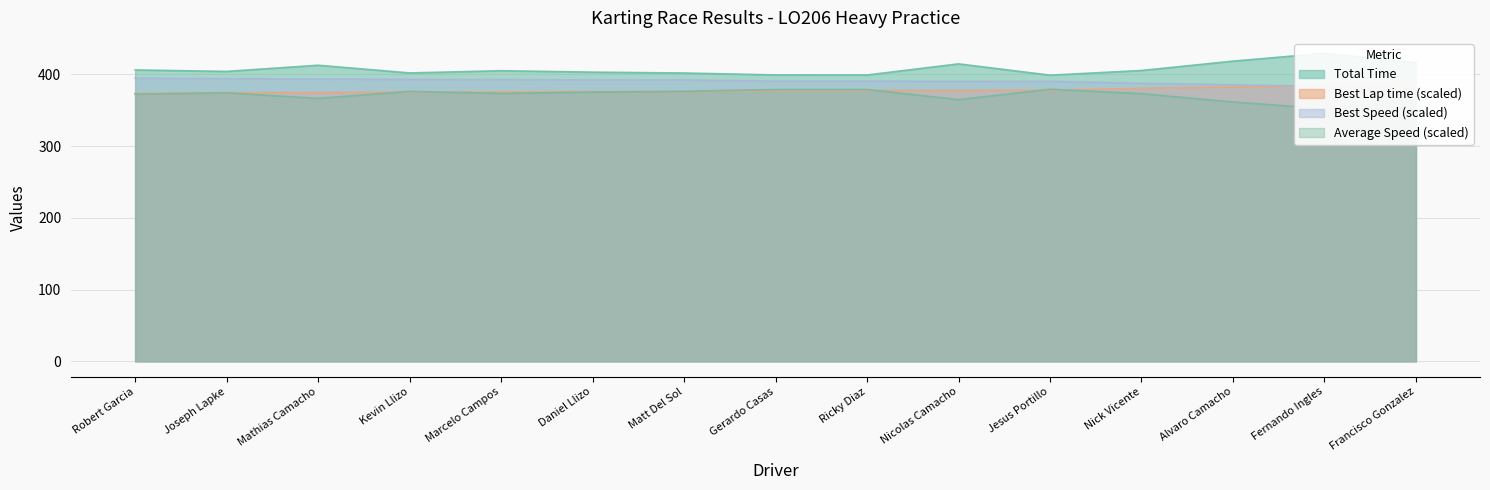

At which label does Total Time reach its peak?

Fernando Ingles